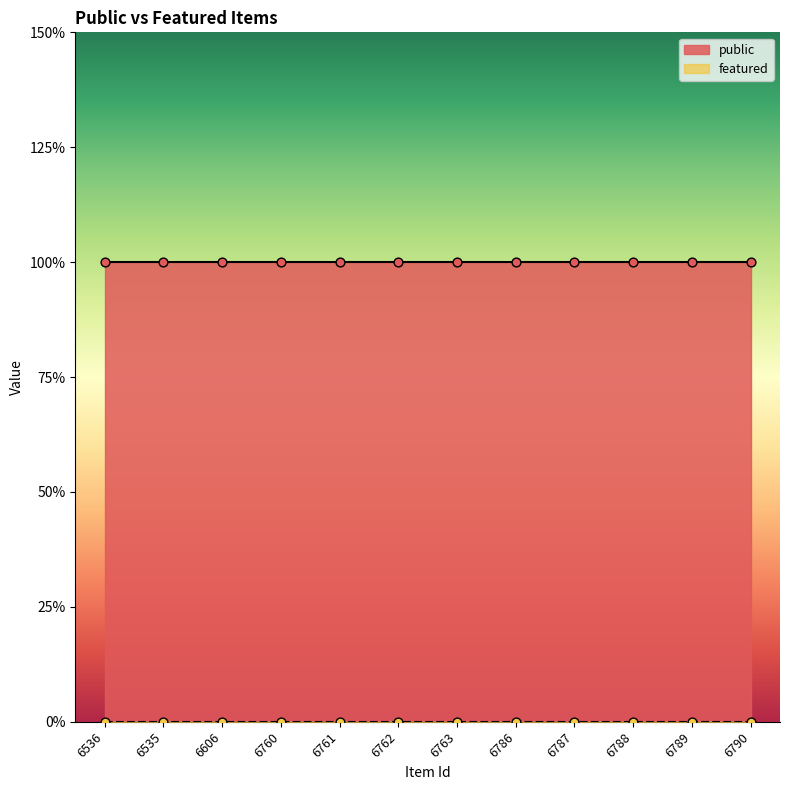

At how many categories does at least one series exceed 0?

12